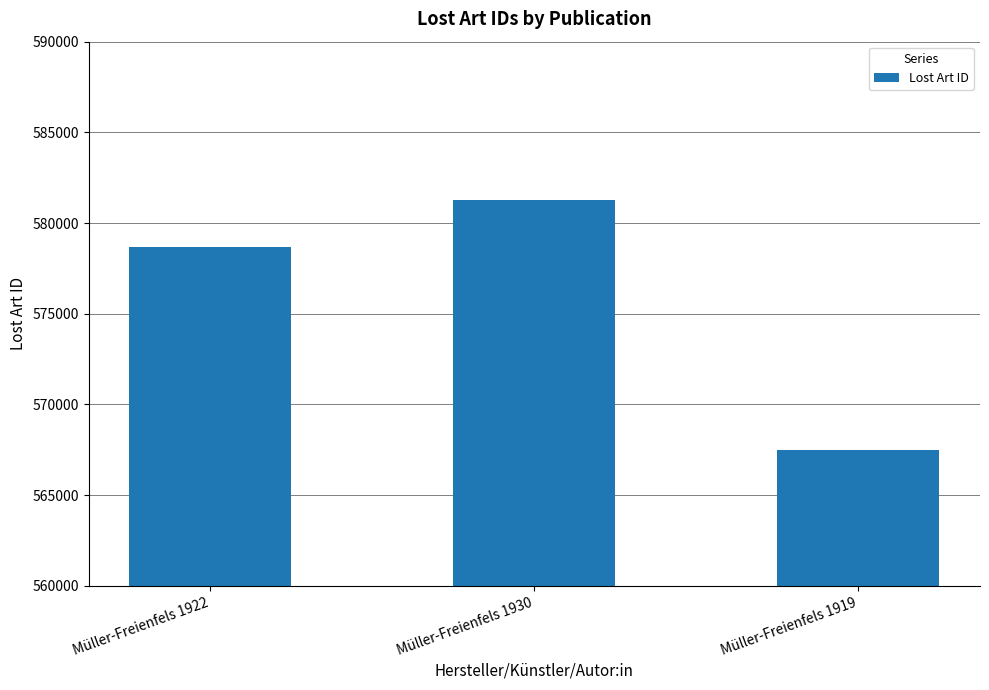

Is it true that the value at Müller-Freienfels 1930 is 581288?

True